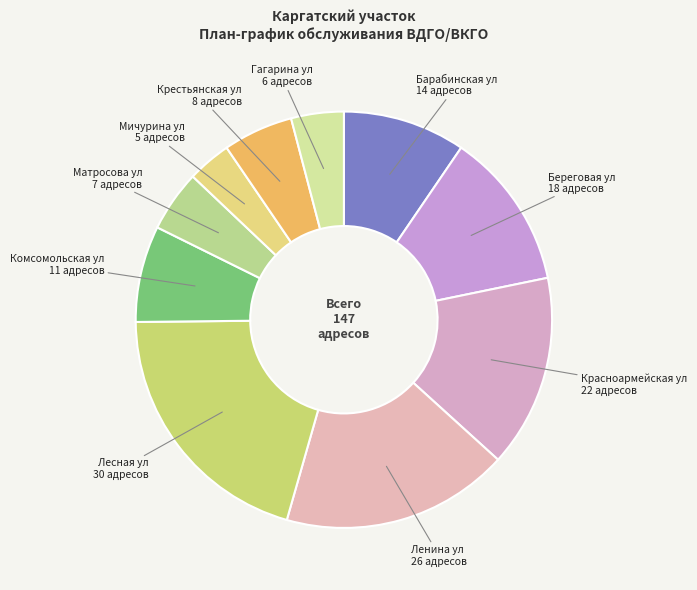

Between Лесная ул and Береговая ул, which is larger?

Лесная ул